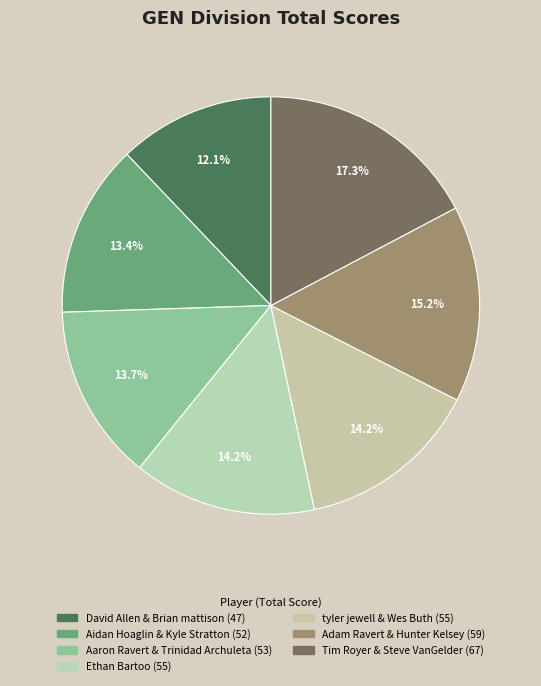

To the nearest percent, what portion does David Allen & Brian mattison represent?

12%